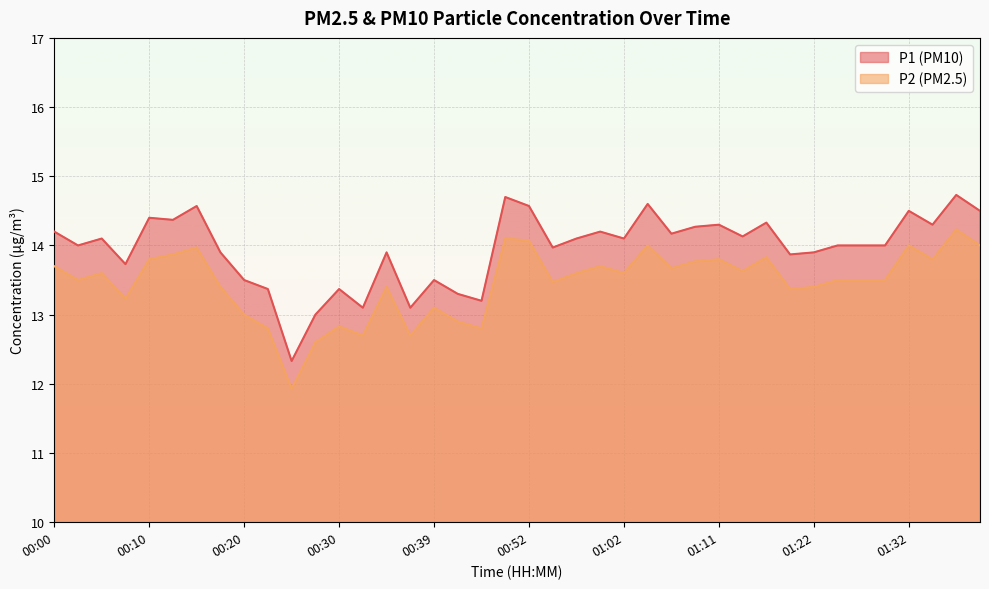

What is the difference between the second highest and minimum values in the P1 series?

2.4